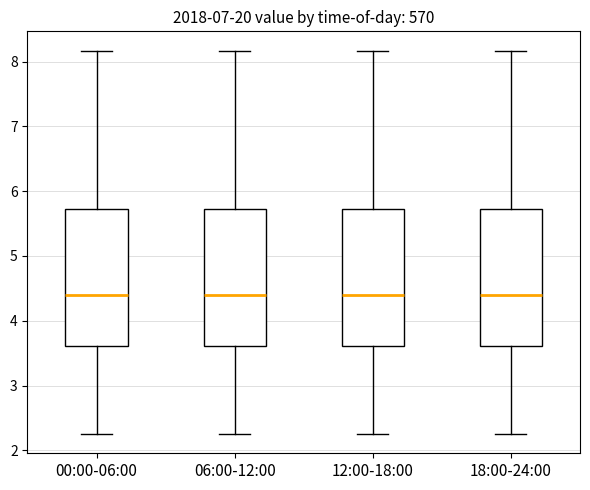

Where is the upper edge of the box for 12:00-18:00 on the y-axis? The values are not printed on the chart, so give them approximately, as read against the axis.

5.7